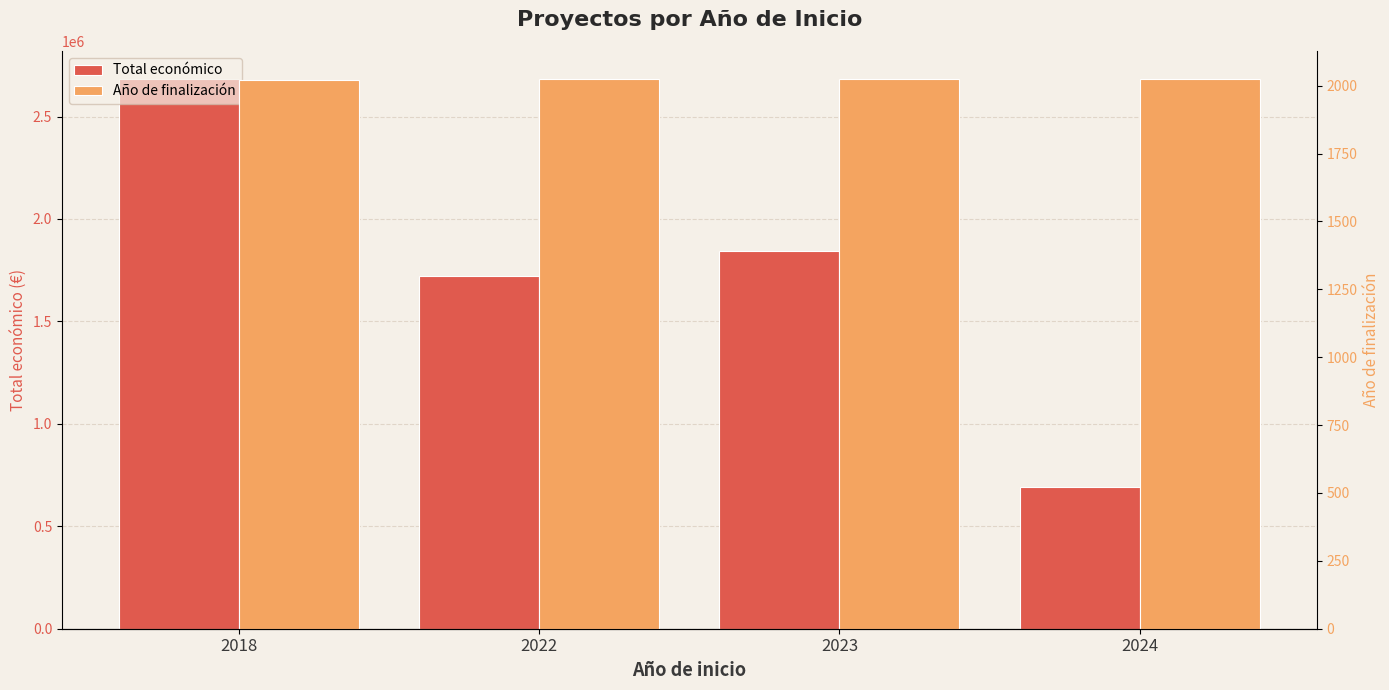

What is the approximate value of Total económico at 2018?

2685474.0